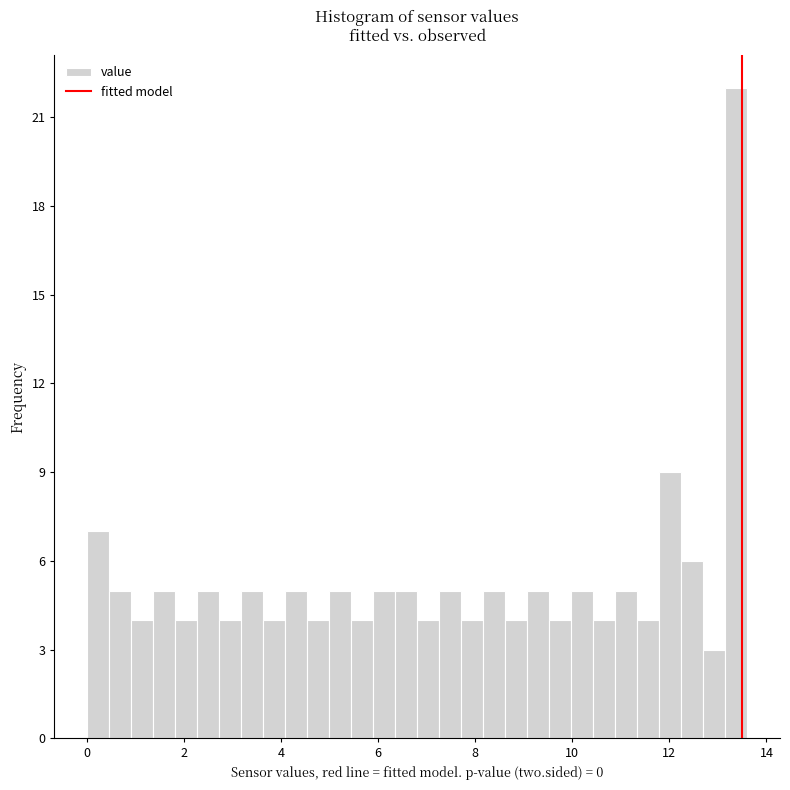

Read against the x-axis, roughly where is the centre of the tallest bar?

13.4